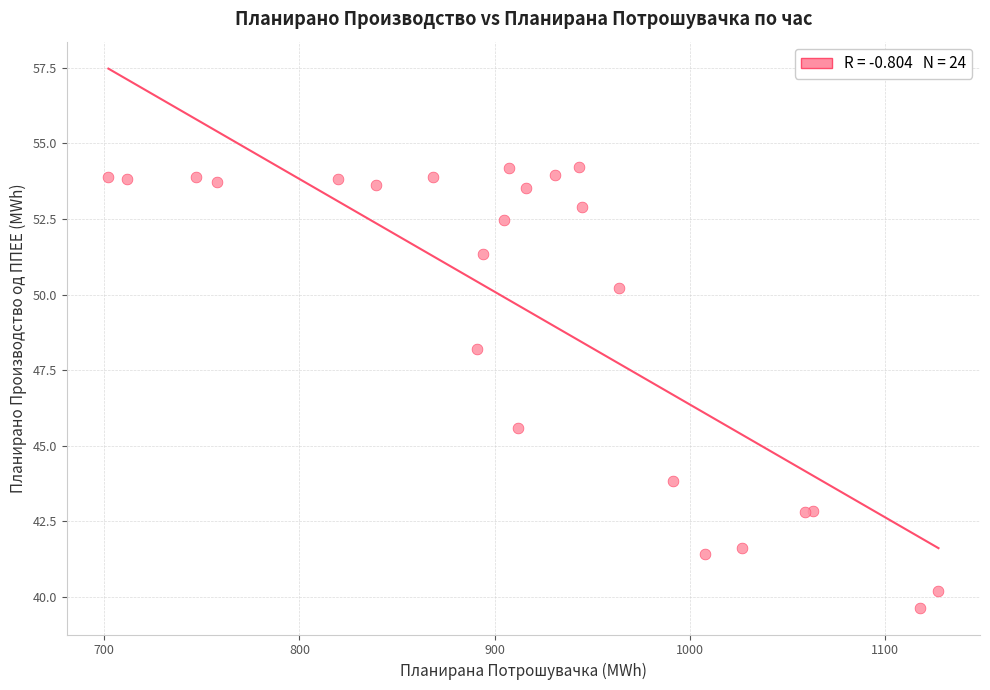

What Y value in the scatter plot is closest to 46?

45.6